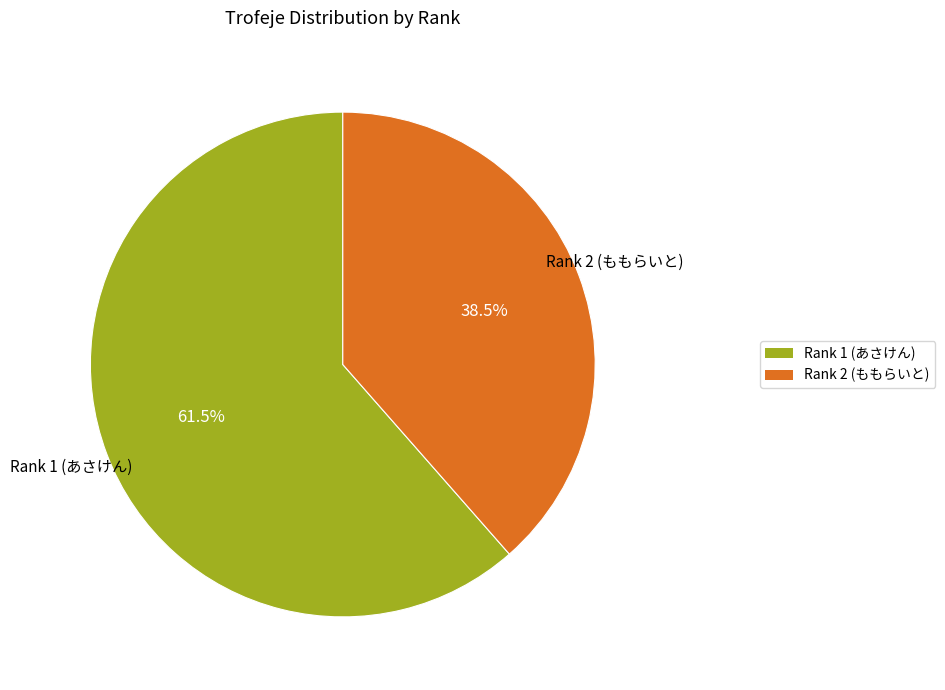

Is there any slice that represents more than half of the pie?

Yes